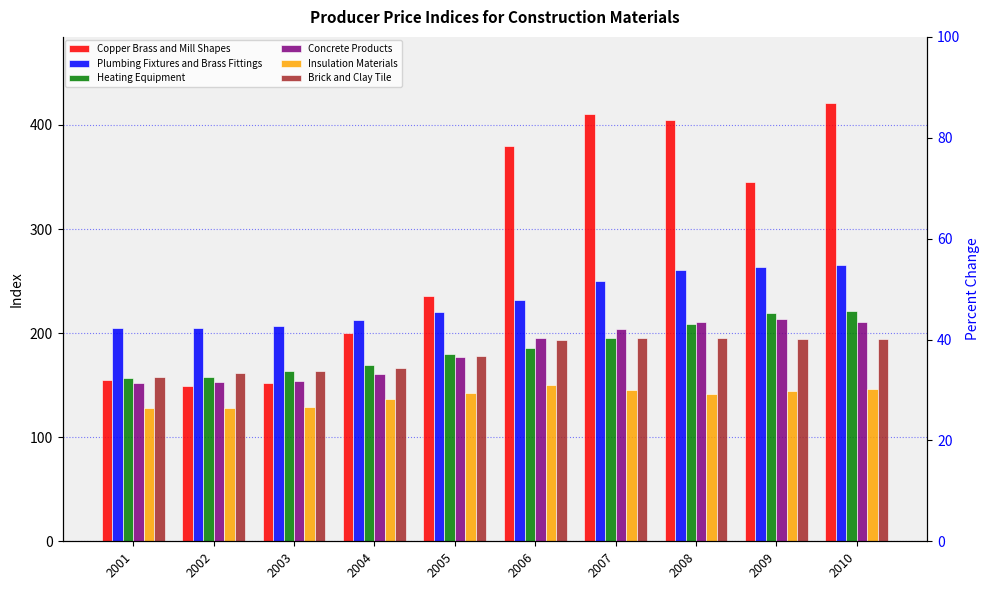

At how many categories does at least one series exceed 170?

10